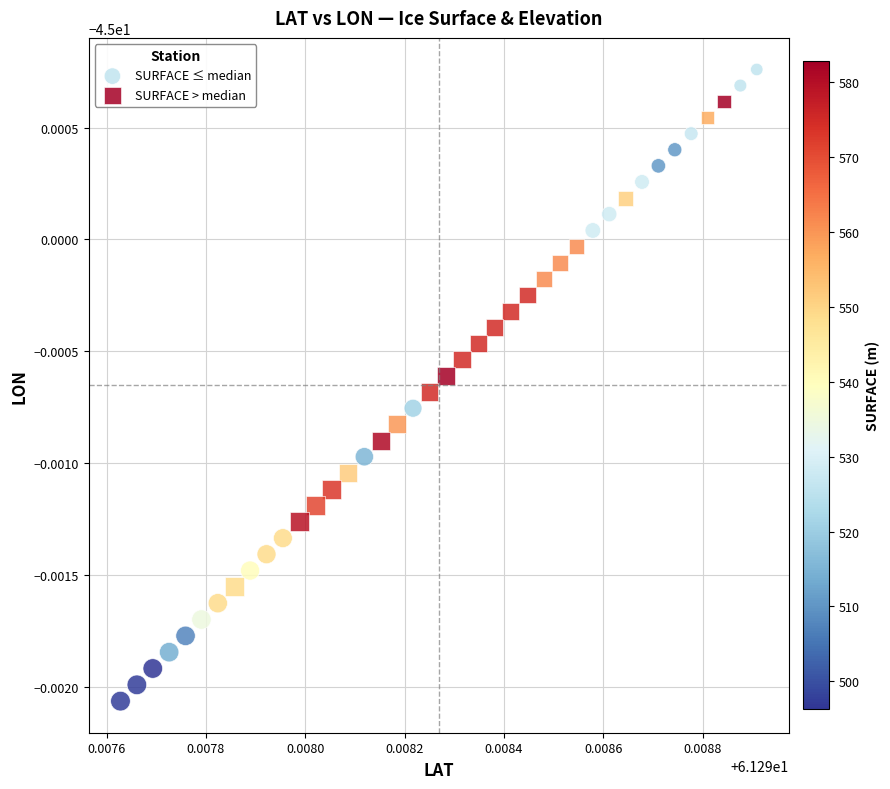

What are all the series names shown in the legend?

SURFACE ≤ median, SURFACE > median